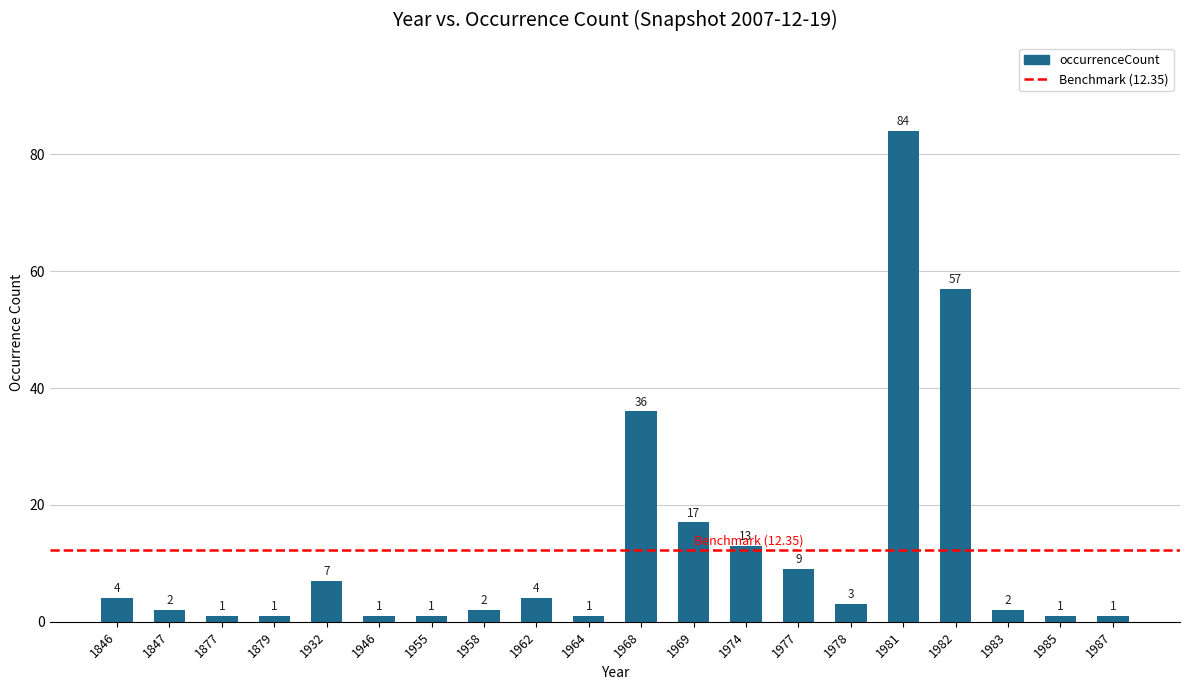

What is the change in value from 1932 to 1964?

-6